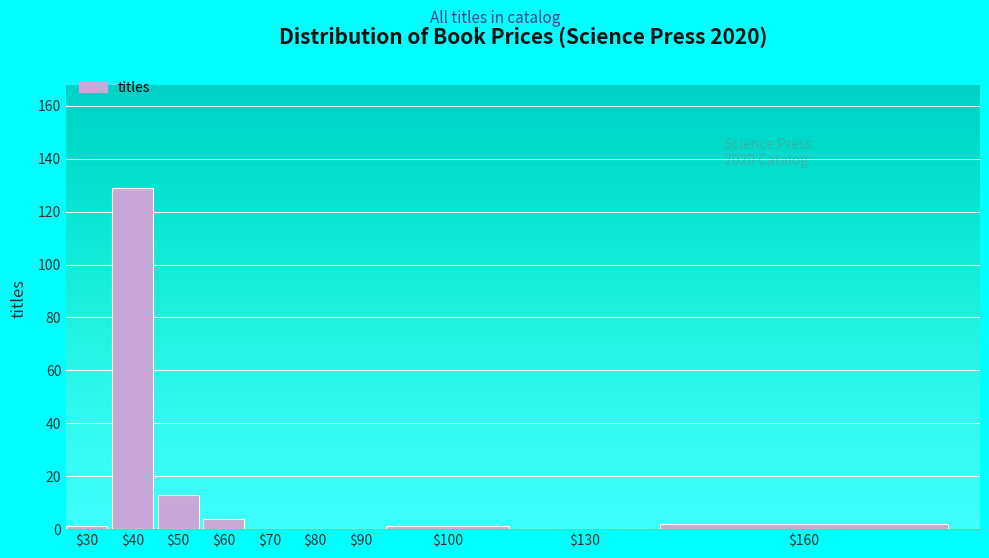

What is the maximum value shown in the chart?

129